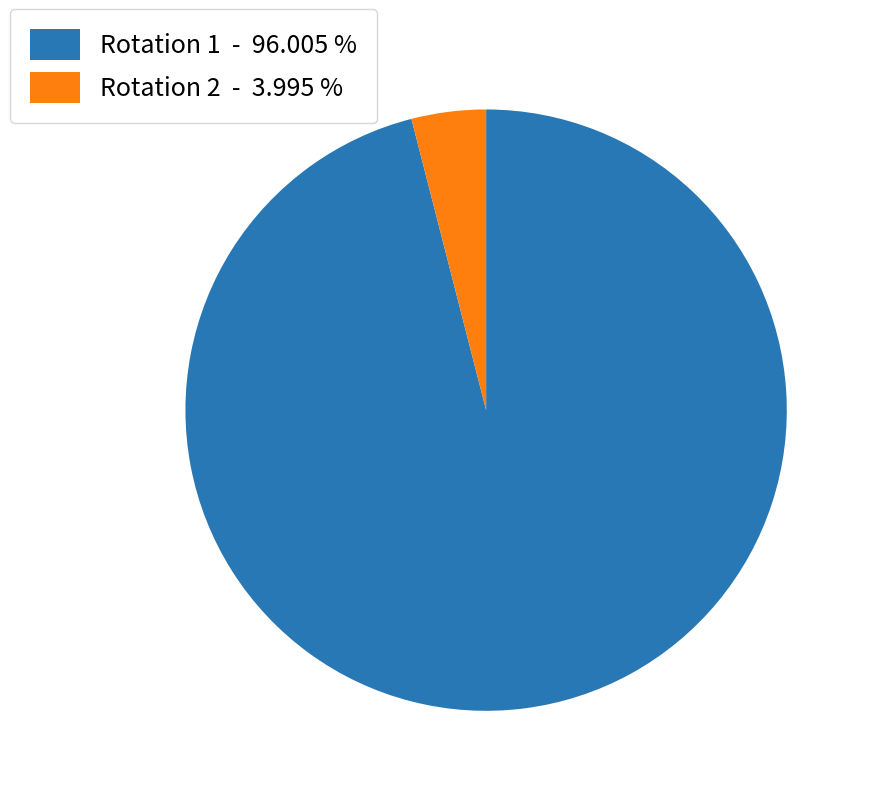

How many slices are in this pie chart?

2